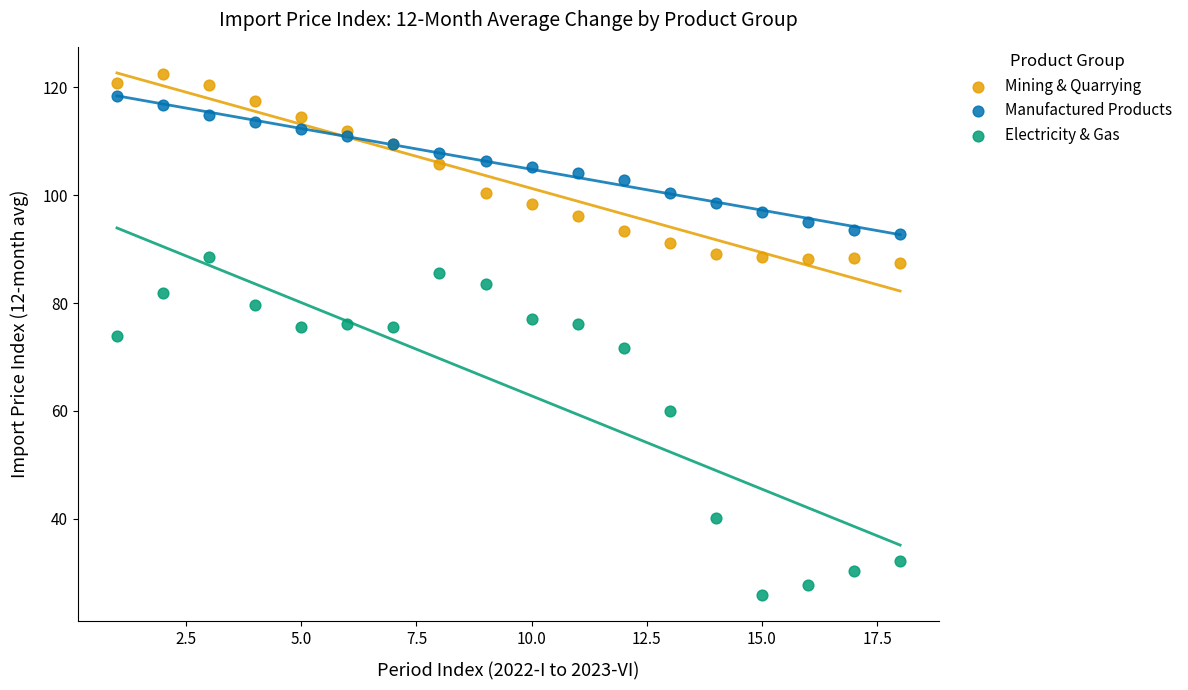

What is the X range (max minus min) for the scatter plot?

17.0